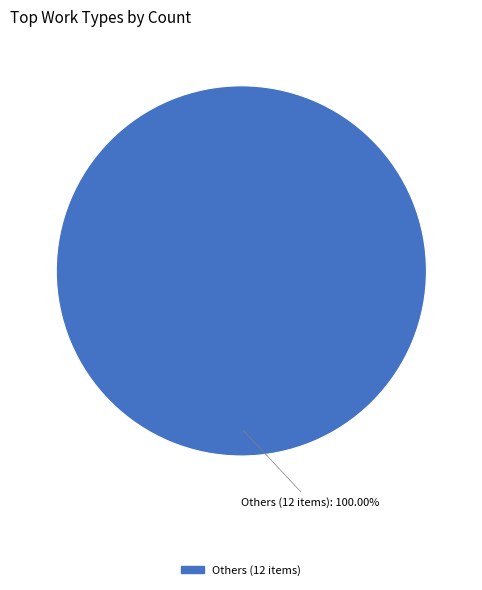

Is there any slice that represents more than half of the pie?

Yes